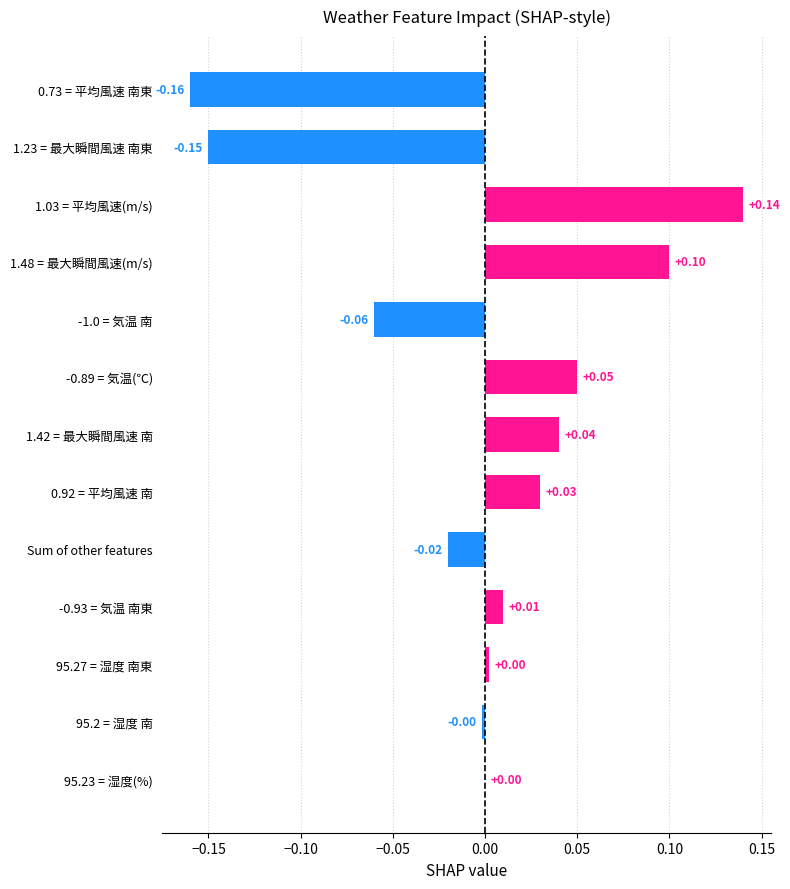

What is the change in value from 1.48 = 最大瞬間風速(m/s) to 0.73 = 平均風速 南東?

-0.3